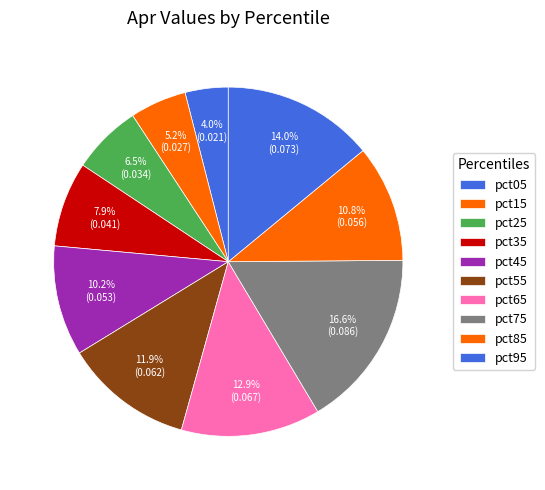

Which slice is the largest?

pct75